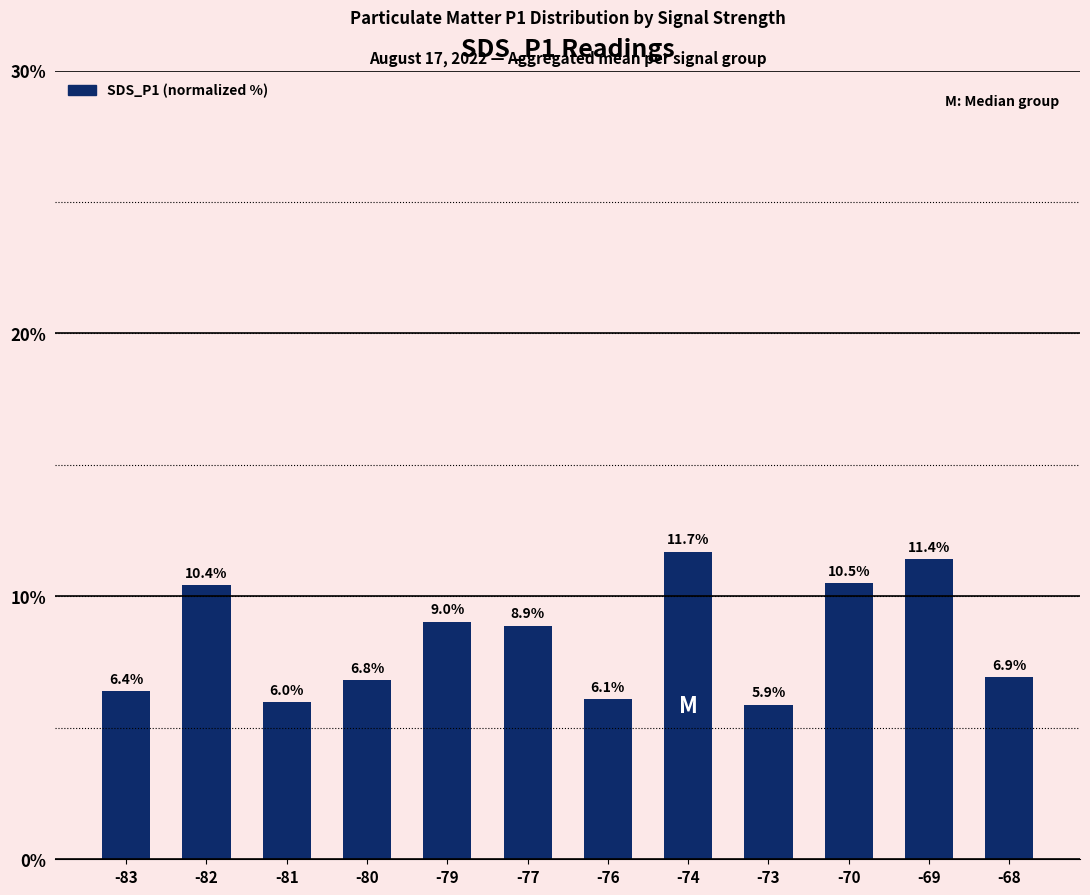

List the labels in order of value, smallest first.

-73, -81, -76, -83, -80, -68, -77, -79, -82, -70, -69, -74